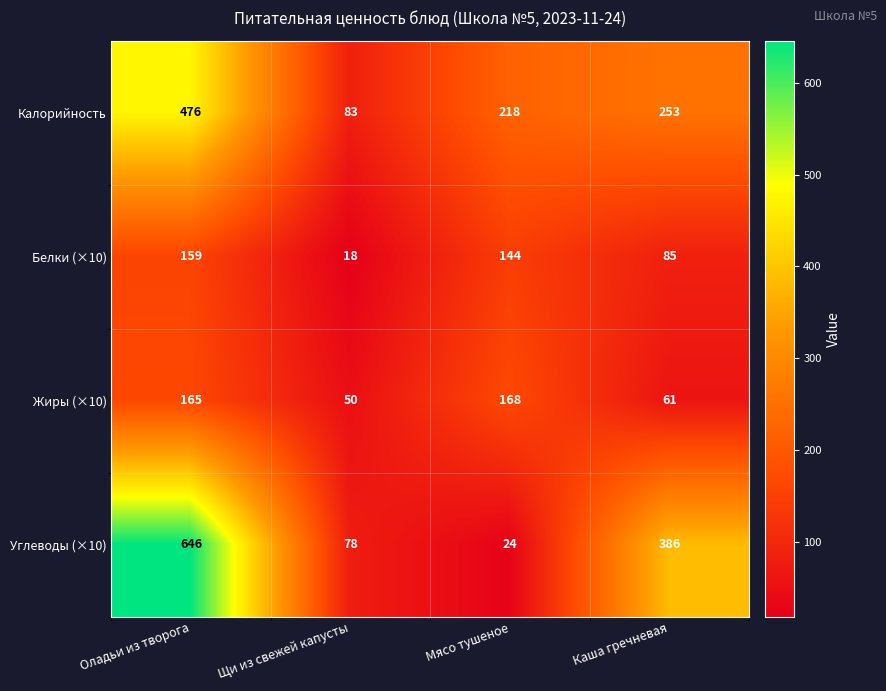

Reading left to right, transcribe all the data shown in this chart.

Калорийность: 476	83	218	253
Белки (×10): 159	18	144	85
Жиры (×10): 165	50	168	61
Углеводы (×10): 646	78	24	386